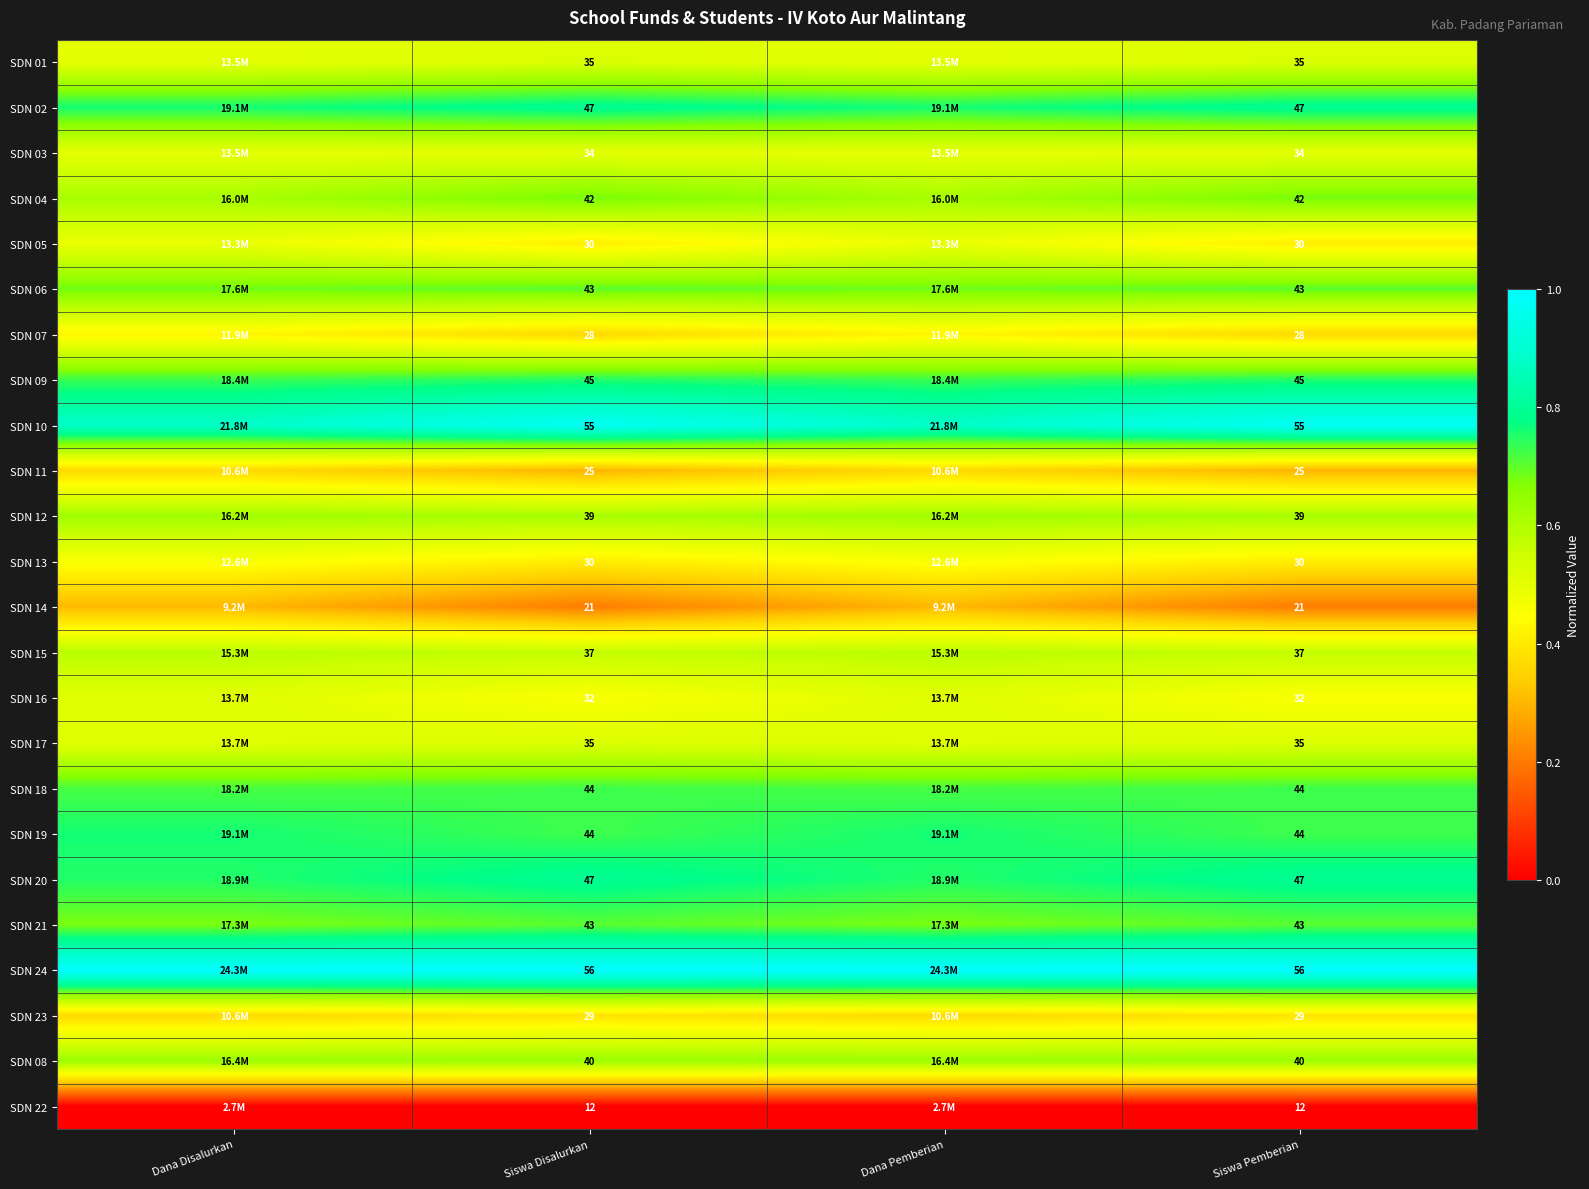

At which label does SDN 02 reach its peak?

Siswa Disalurkan